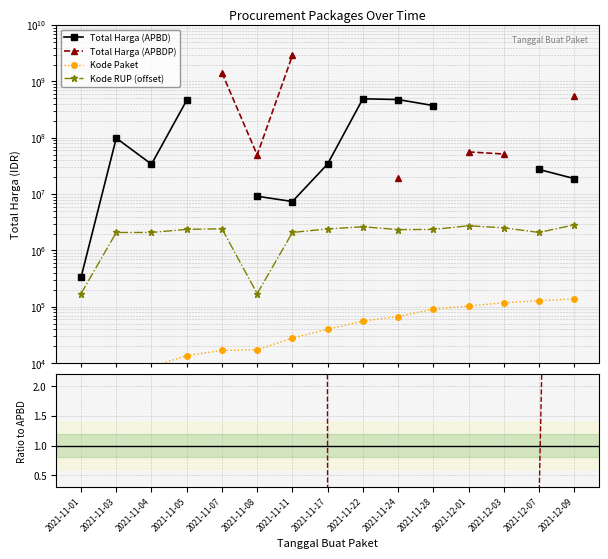

At which label does Kode Paket first exceed 40112?

2021-11-22